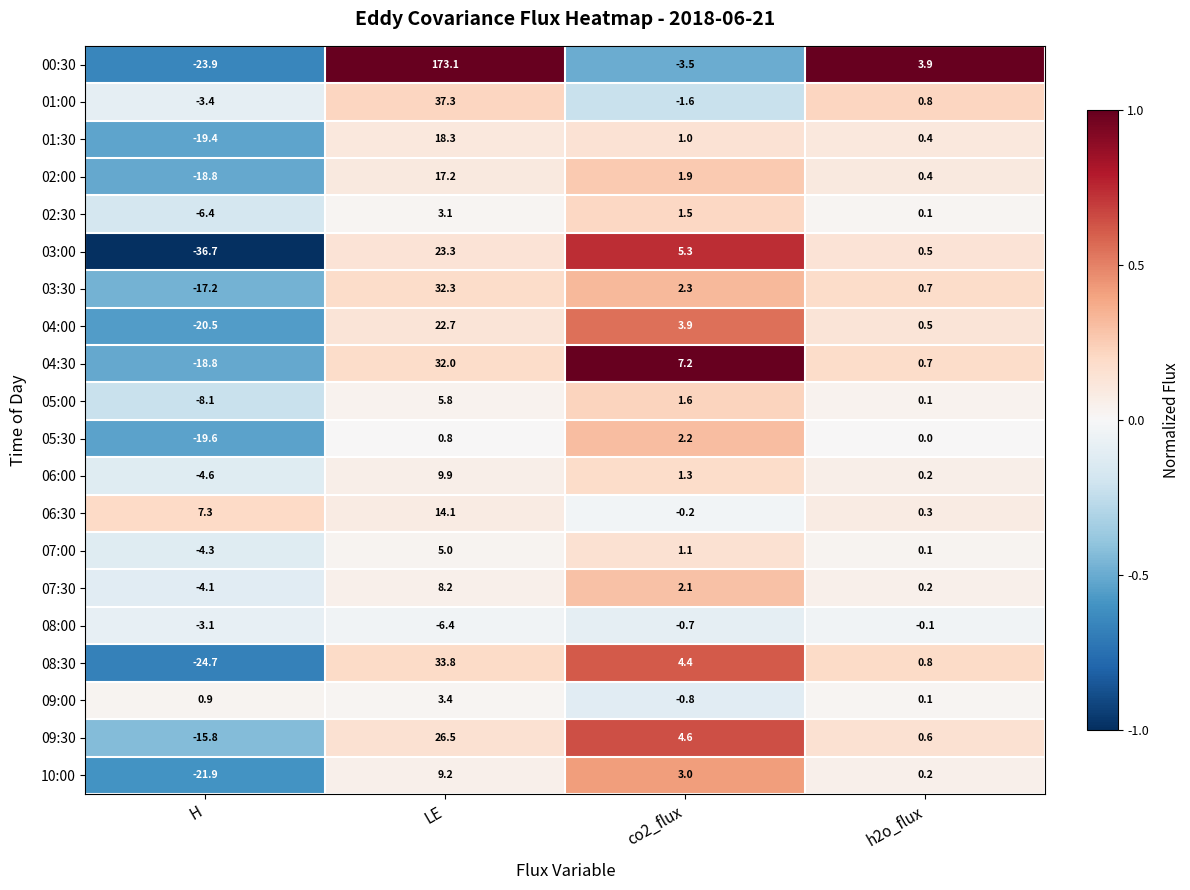

What is the minimum value shown in the chart?

-36.7